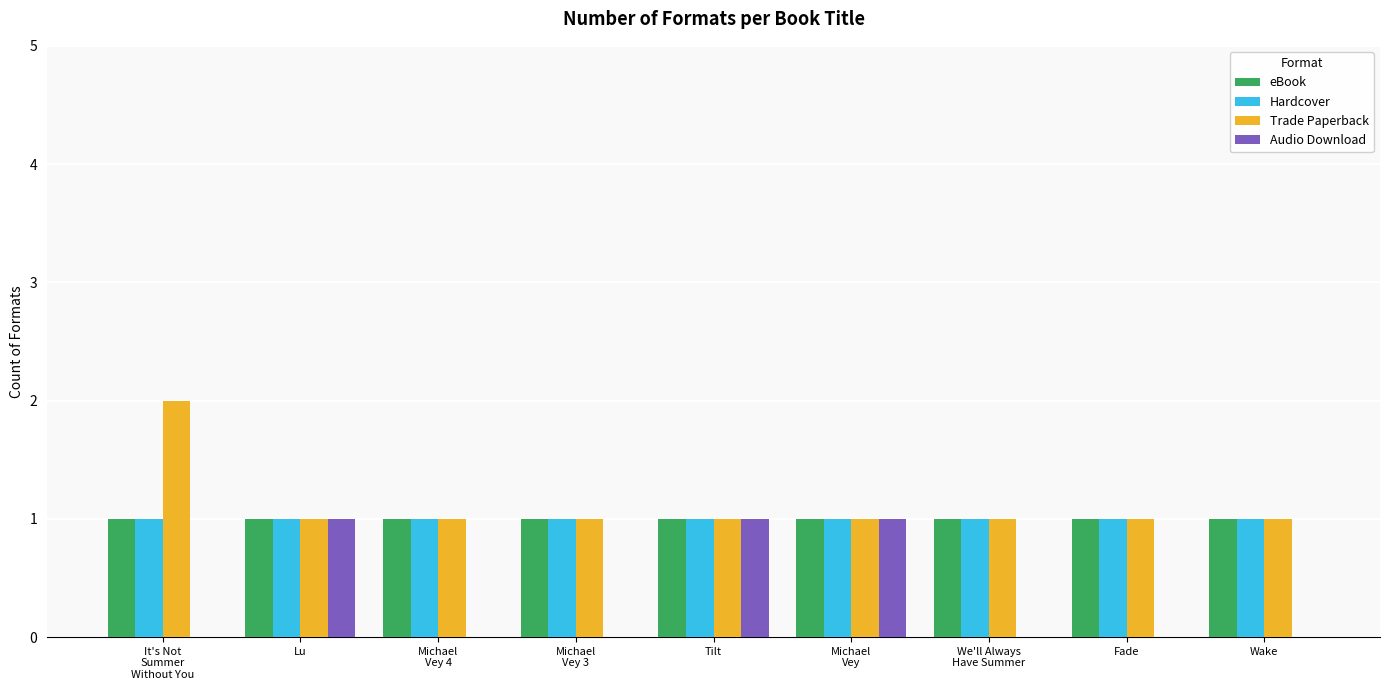

How many groups of bars are there?

9